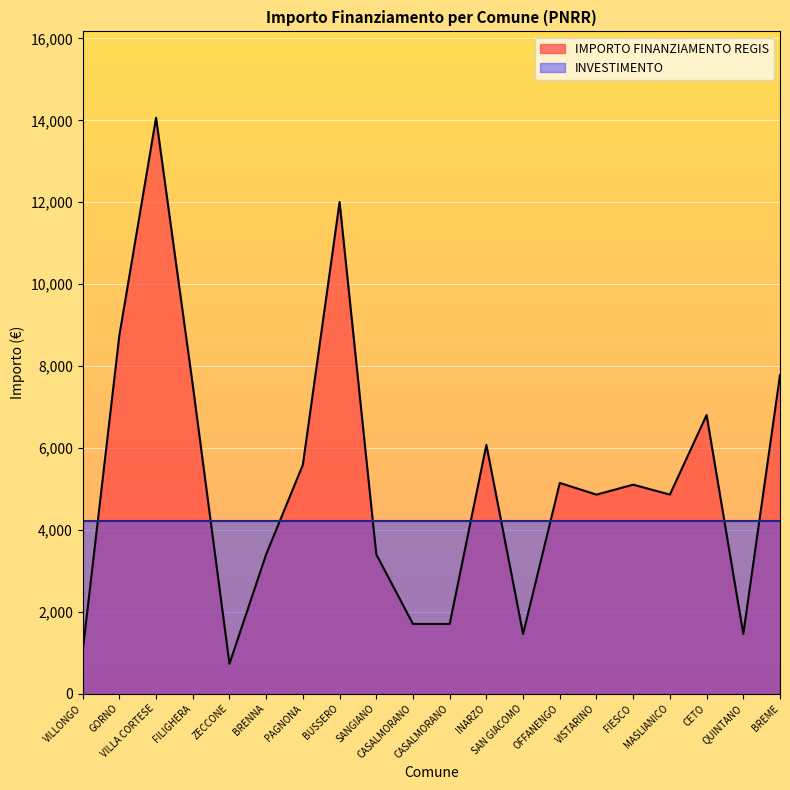

At which label does the data first exceed 5103?

GORNO